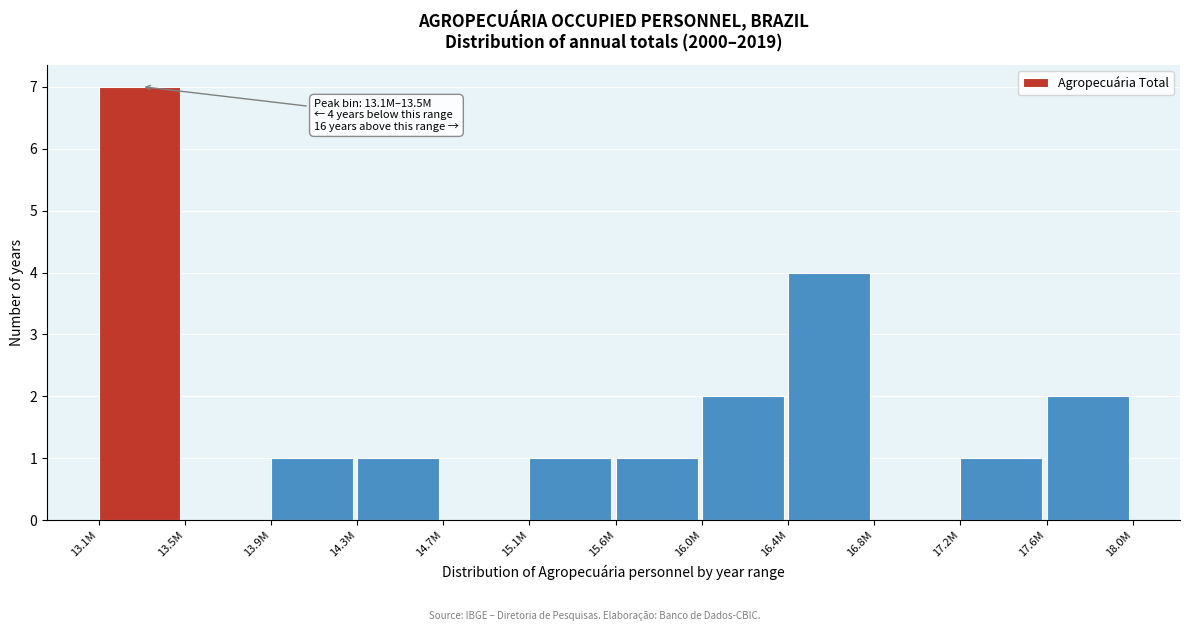

Reading left to right, what are all the values shown in this chart?

13.1M=7	13.5M=0	13.9M=1	14.3M=1	14.7M=0	15.1M=1	15.6M=1	16.0M=2	16.4M=4	16.8M=0	17.2M=1	17.6M=2